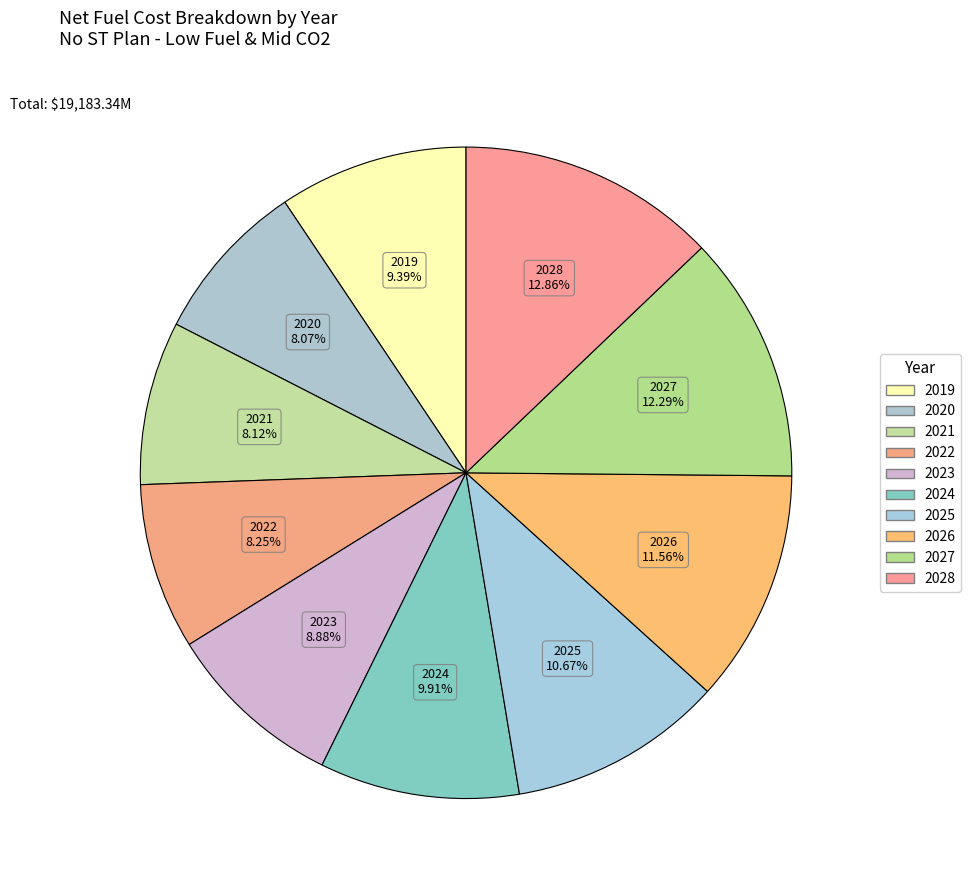

How many slices are in this pie chart?

10